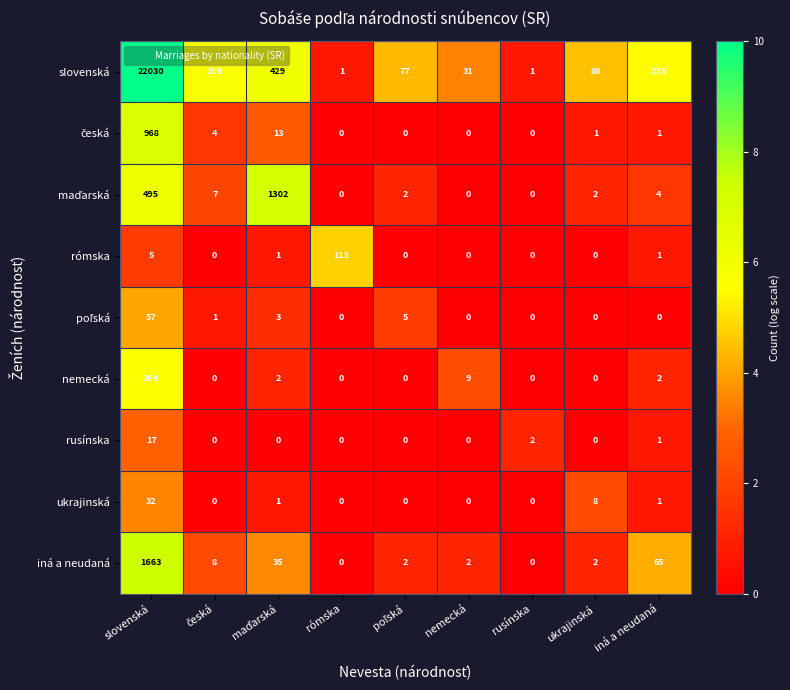

Is it true that rómska equals 0 at nemecká?

True